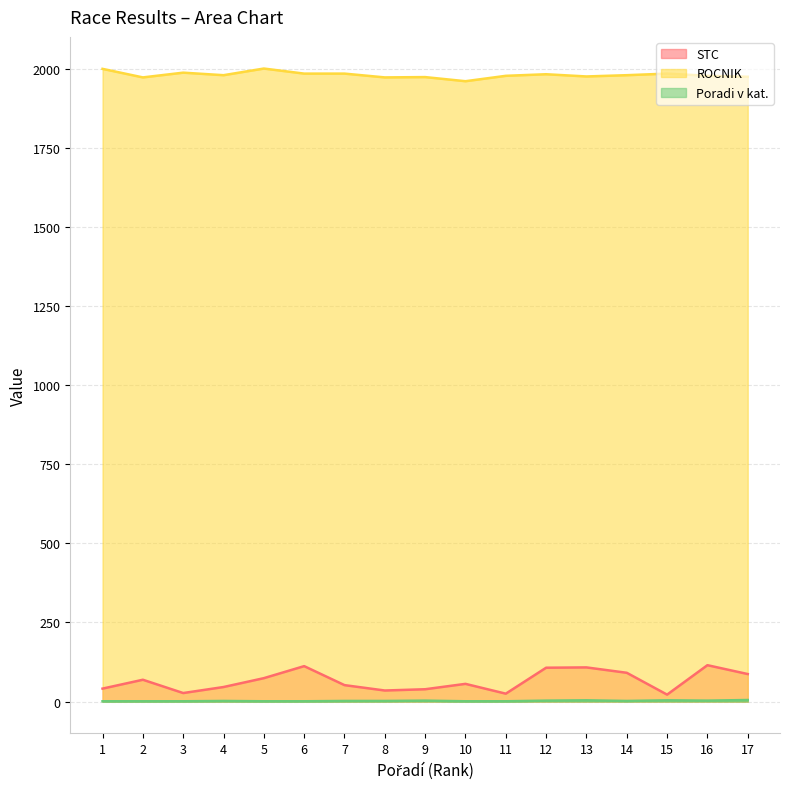

What is the difference between the second highest and second lowest values in the ROCNIK series?

27